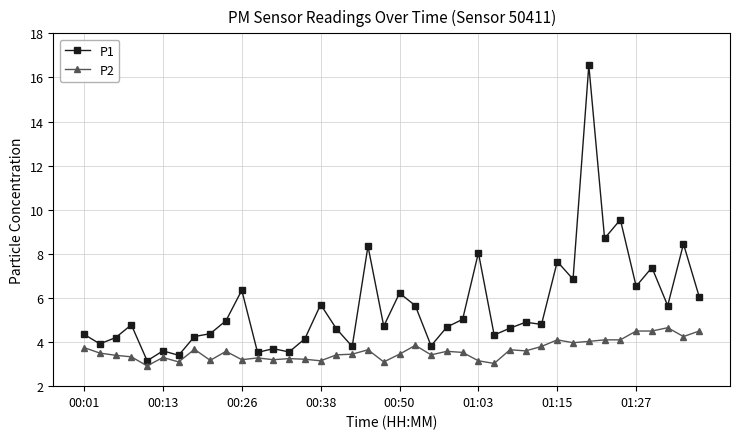

True or false: P2 has more than 2 points higher than both neighbors.

True